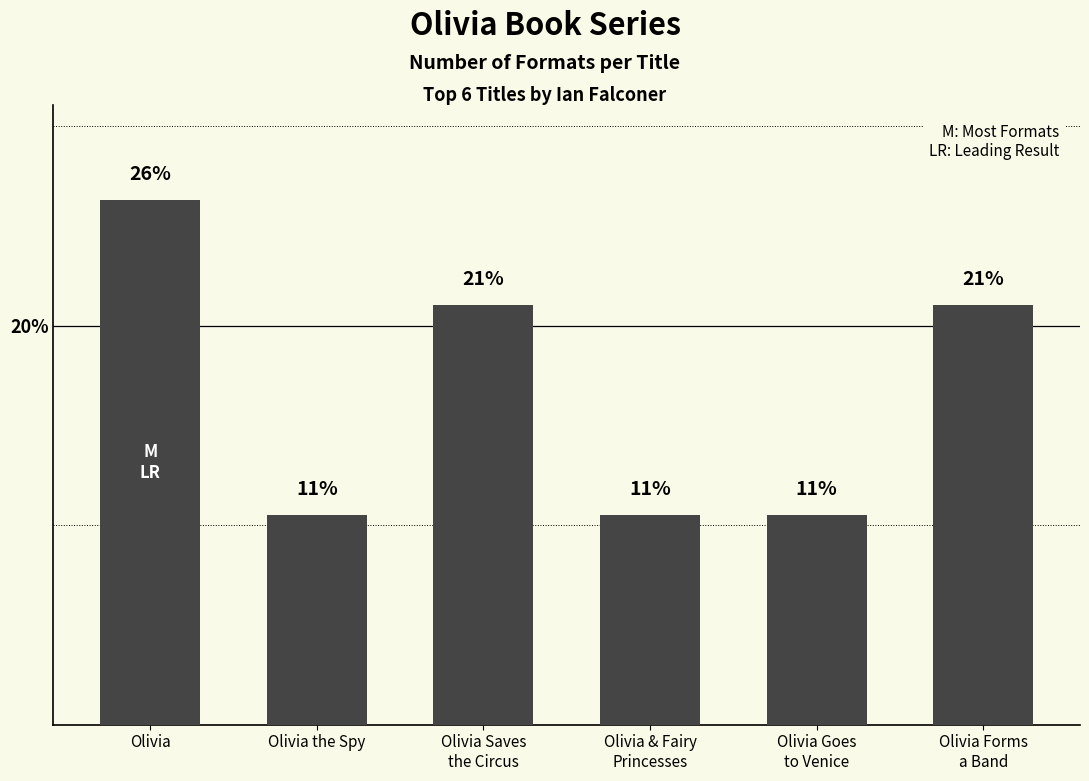

What value does the data have at Olivia & Fairy
Princesses?

10.5